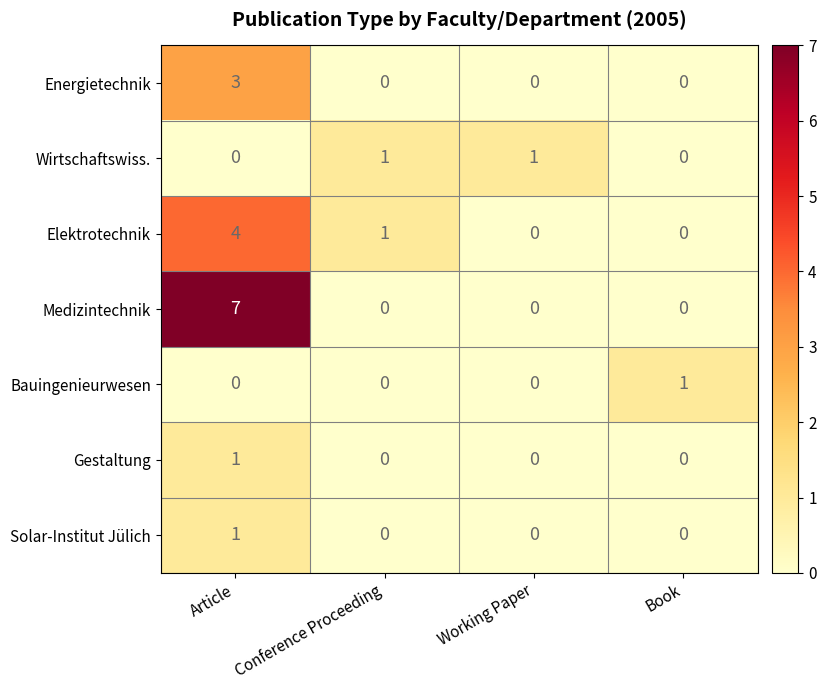

Reading left to right, extract all data points from this chart.

Energietechnik: 3	0	0	0
Wirtschaftswiss.: 0	1	1	0
Elektrotechnik: 4	1	0	0
Medizintechnik: 7	0	0	0
Bauingenieurwesen: 0	0	0	1
Gestaltung: 1	0	0	0
Solar-Institut Jülich: 1	0	0	0